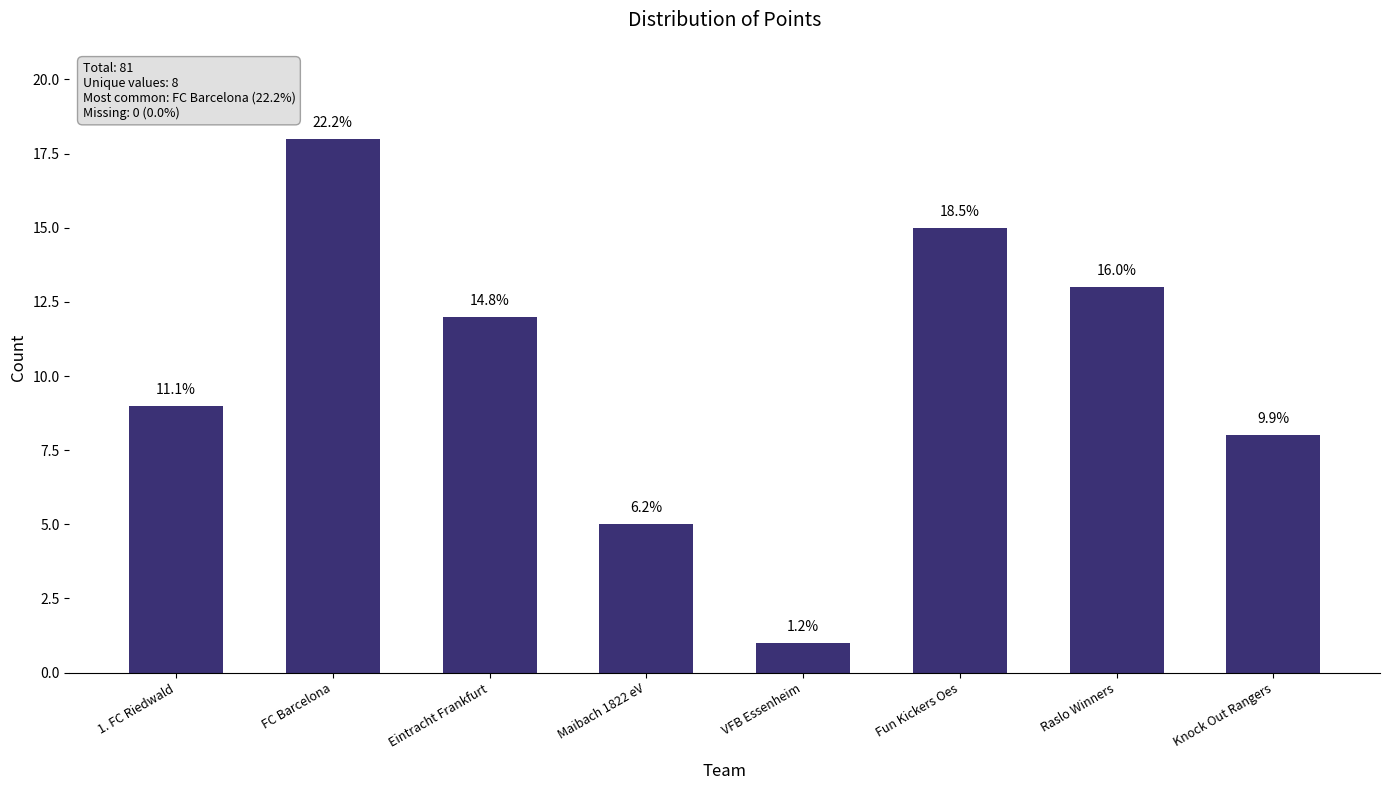

How many bars are there in total?

8